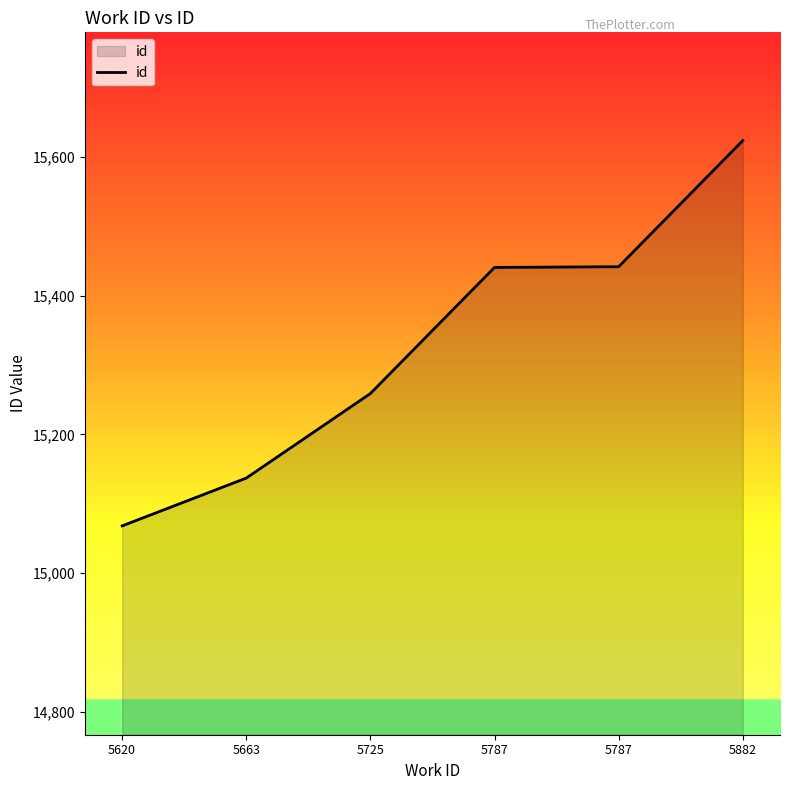

What is the sum of the values at 5787 and 5882?

31065